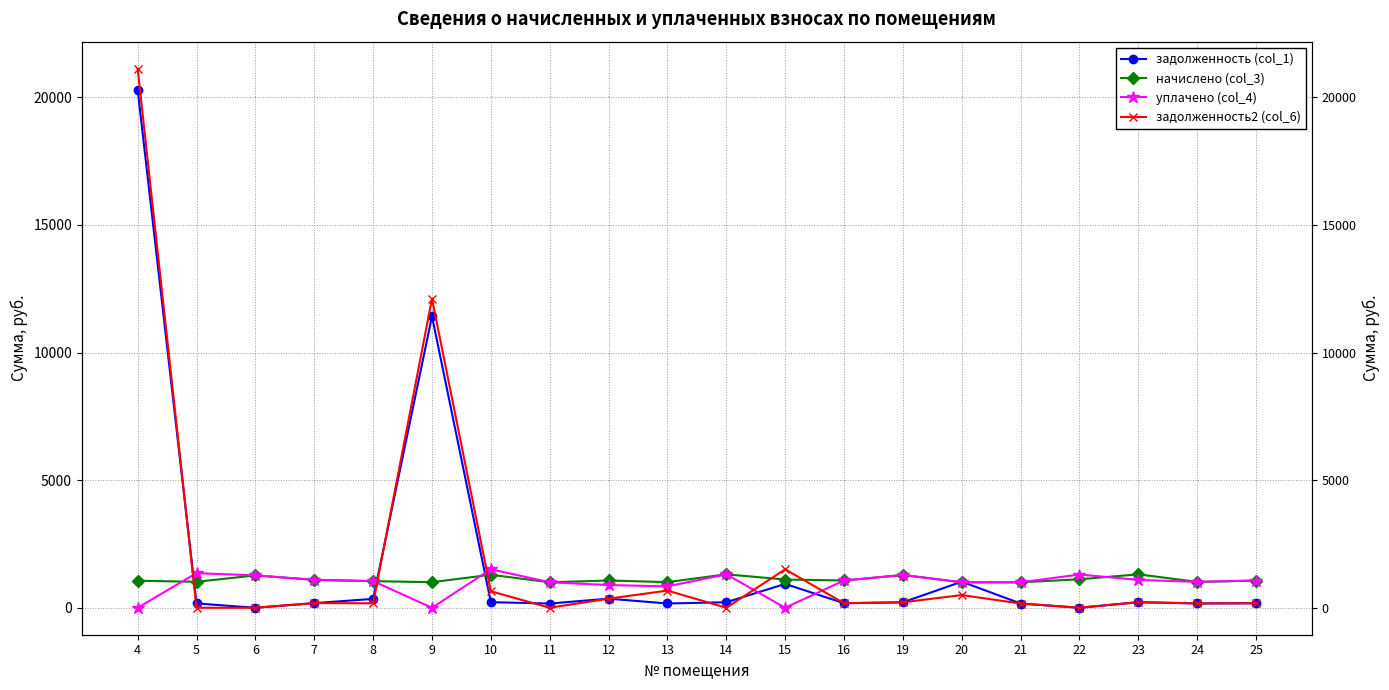

Where does the задолженность (col_1) series first go above 214?

4